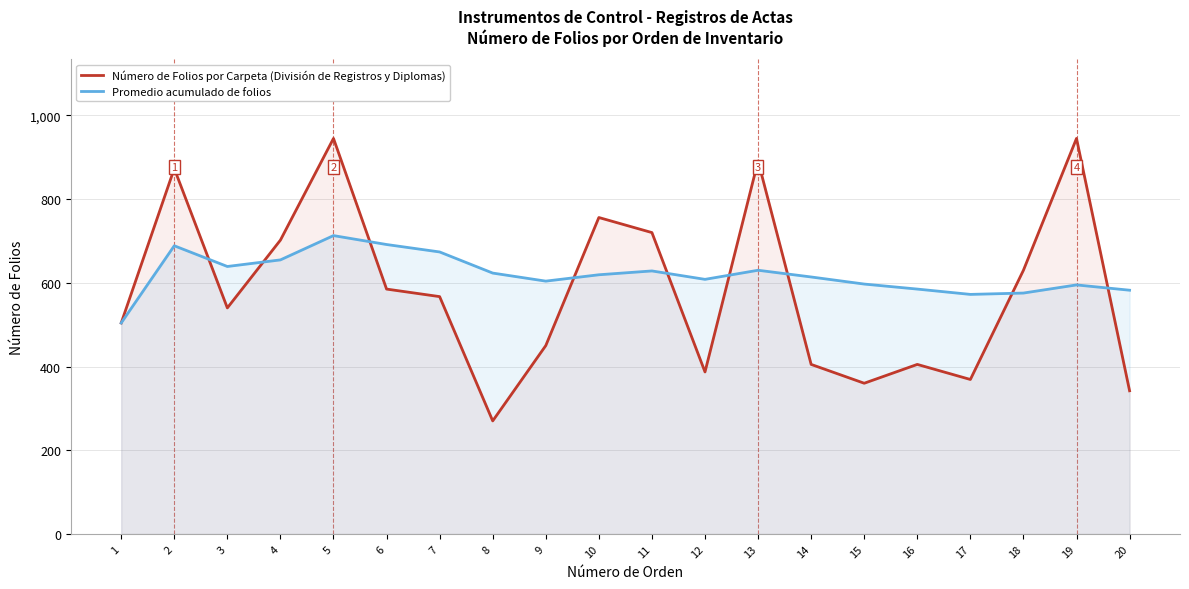

The value of Número de Folios por Carpeta (División de Registros y Diplomas) at 17 is 369.0. True or false?

True